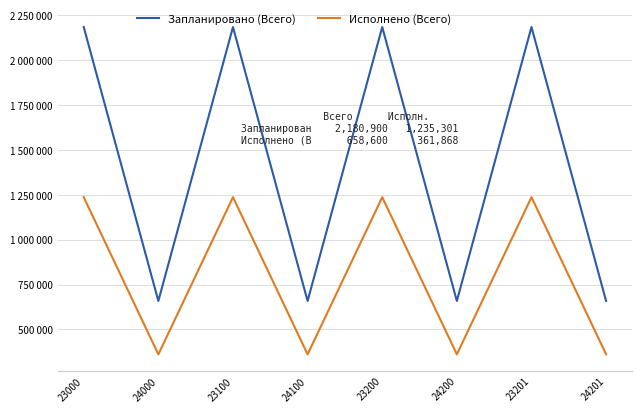

At which category does Исполнено (Всего) reach its first local valley?

24000